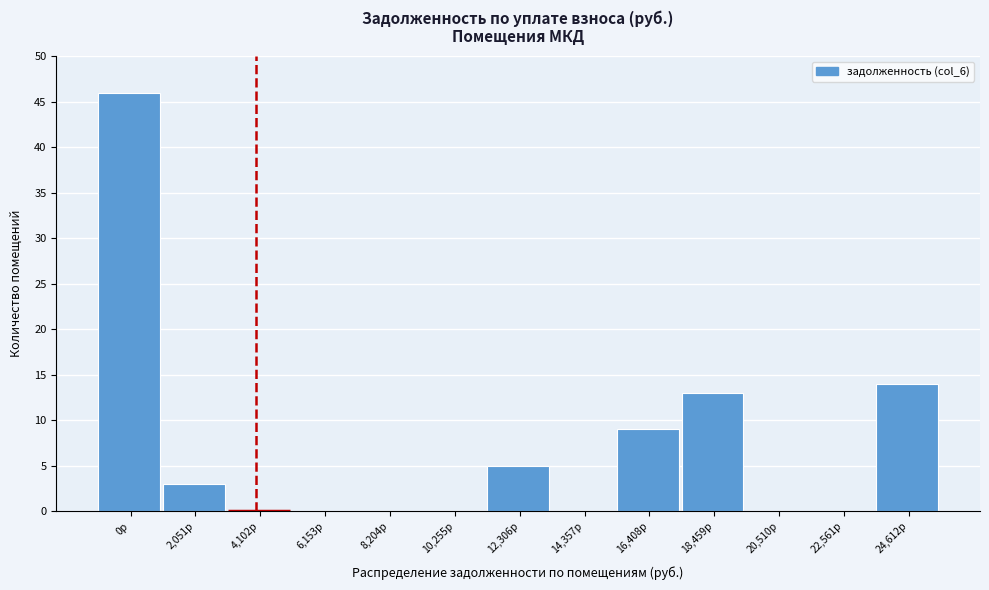

Reading left to right, transcribe all the data shown in this chart.

0р=46	2,051р=3	4,102р=0	6,153р=0	8,204р=0	10,255р=0	12,306р=5	14,357р=0	16,408р=9	18,459р=13	20,510р=0	22,561р=0	24,612р=14